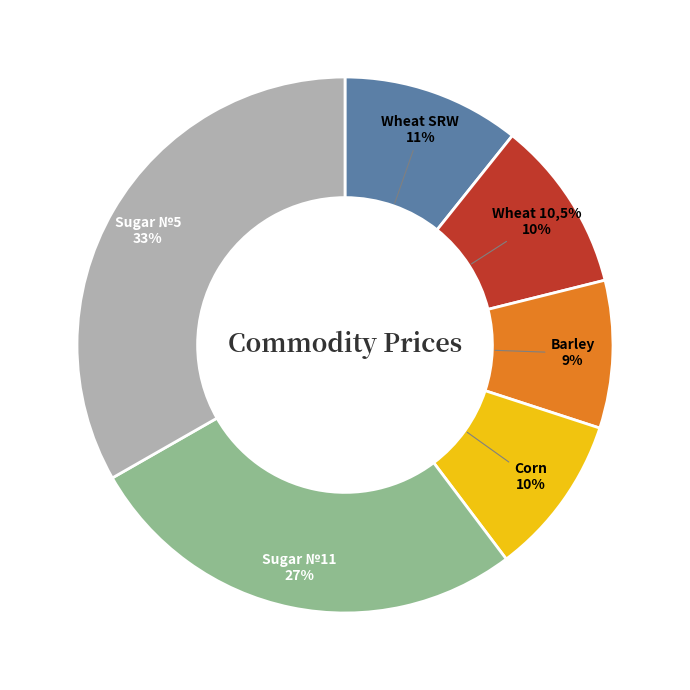

Which has a higher value, Corn or Sugar №11?

Sugar №11